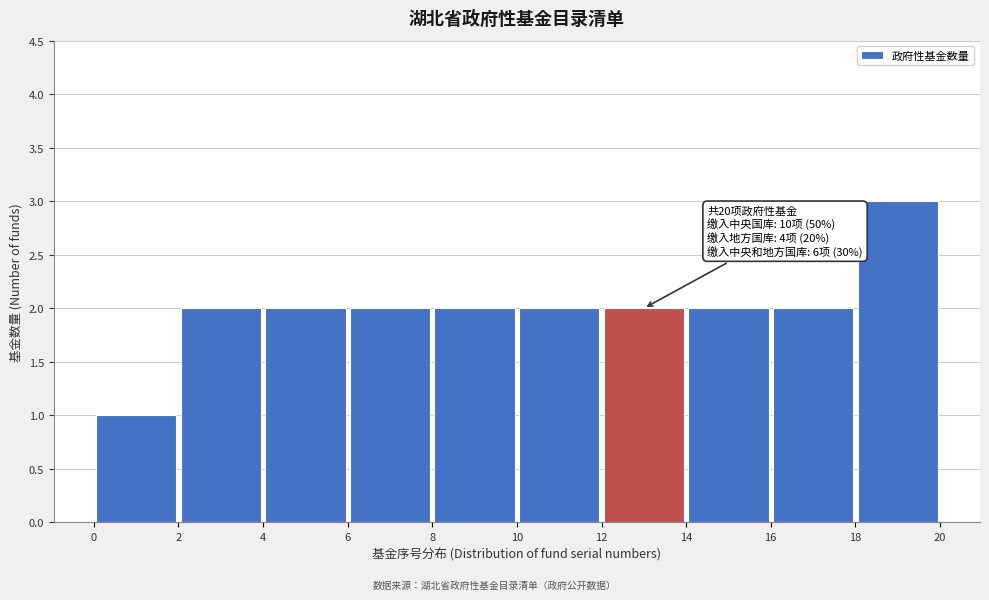

Which range on the x-axis has the tallest bar?

18 to 20